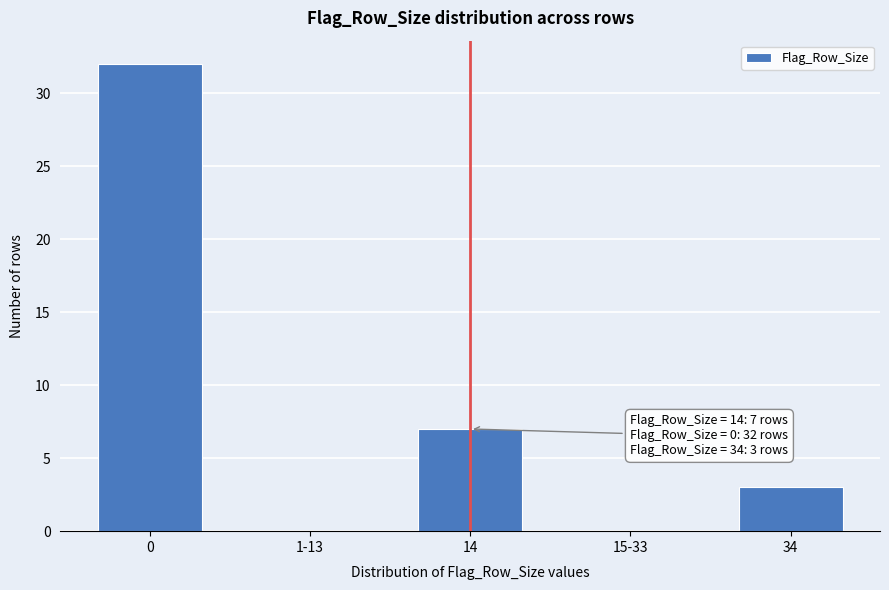

Reading left to right, transcribe all the data shown in this chart.

0=32	1-13=0	14=7	15-33=0	34=3